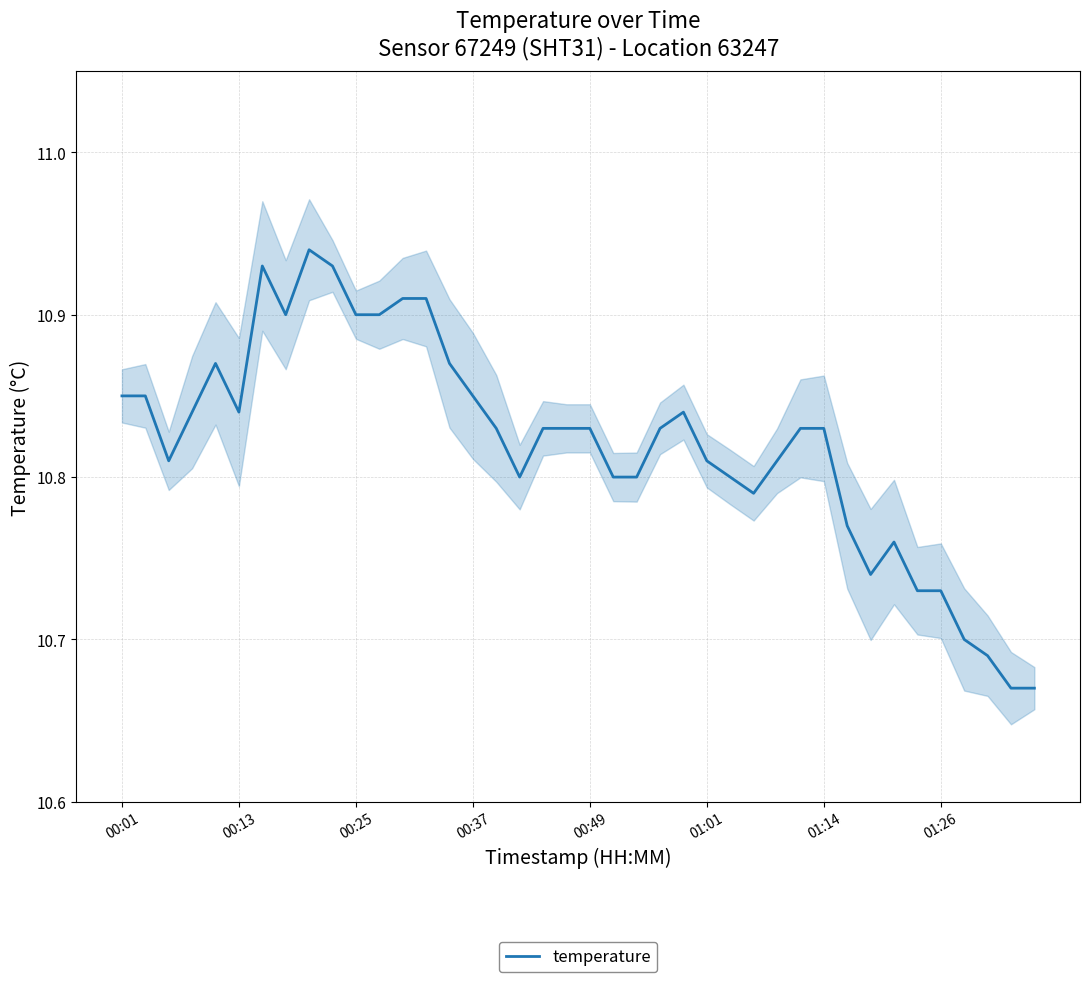

True or false: the data shows 10.8 at 24.

True